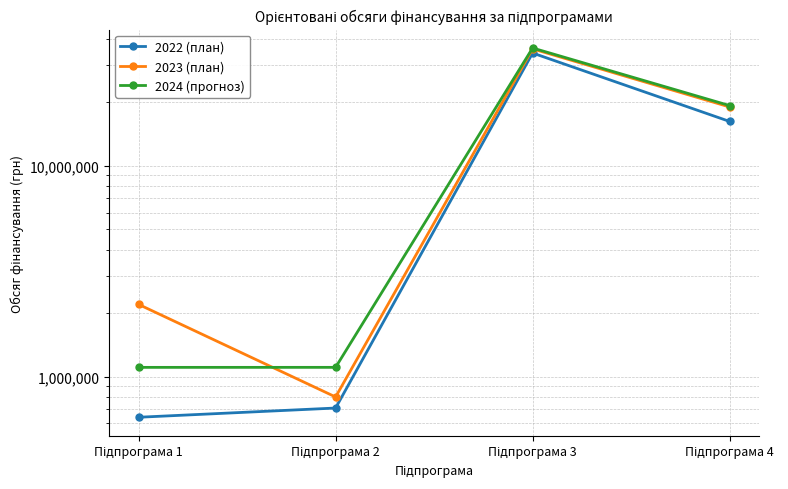

What is the maximum value shown in the chart?

36231440